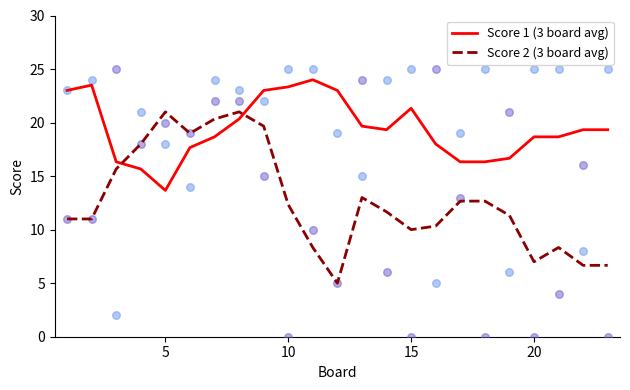

Which series has the largest Y range (max minus min)?

Score 2 (3 board avg)